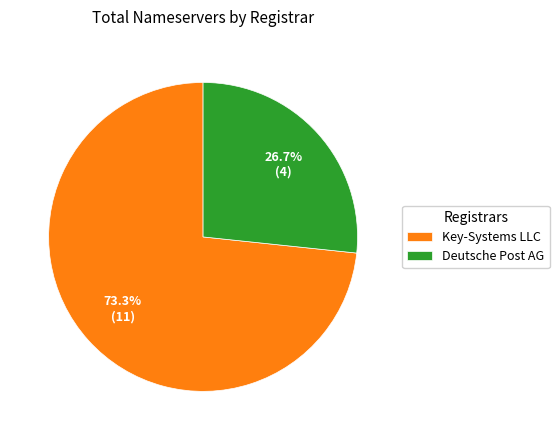

What percentage is the Deutsche Post AG slice, to the nearest percent?

27%